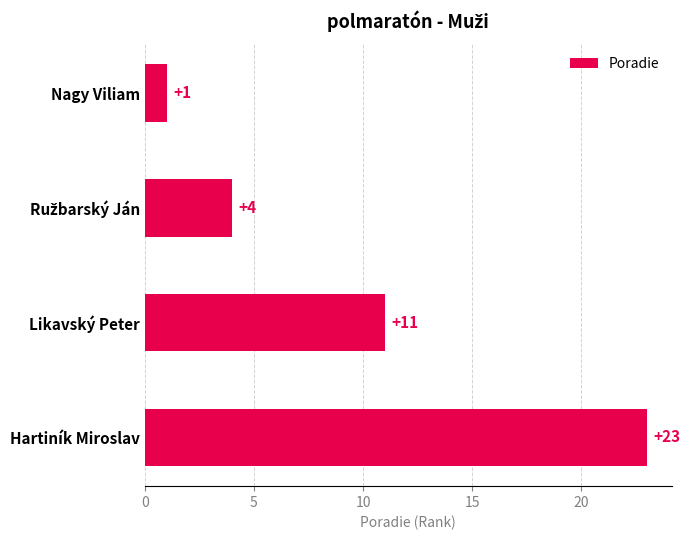

What is the difference between the maximum and minimum values?

22